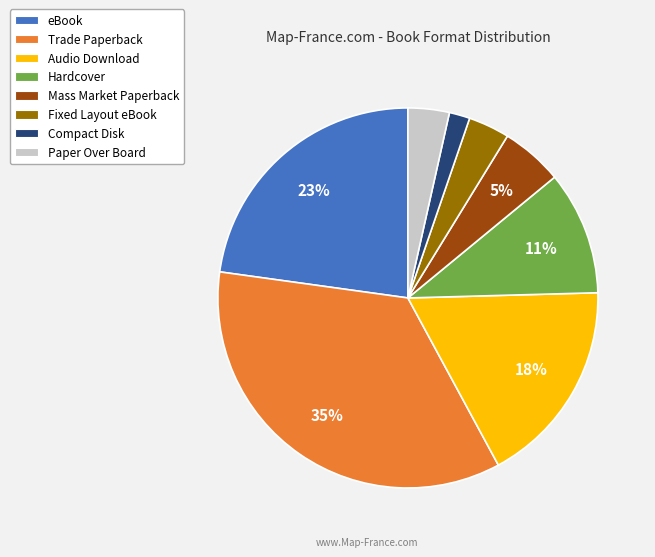

Combined, do Compact Disk and Paper Over Board account for over 50%?

No